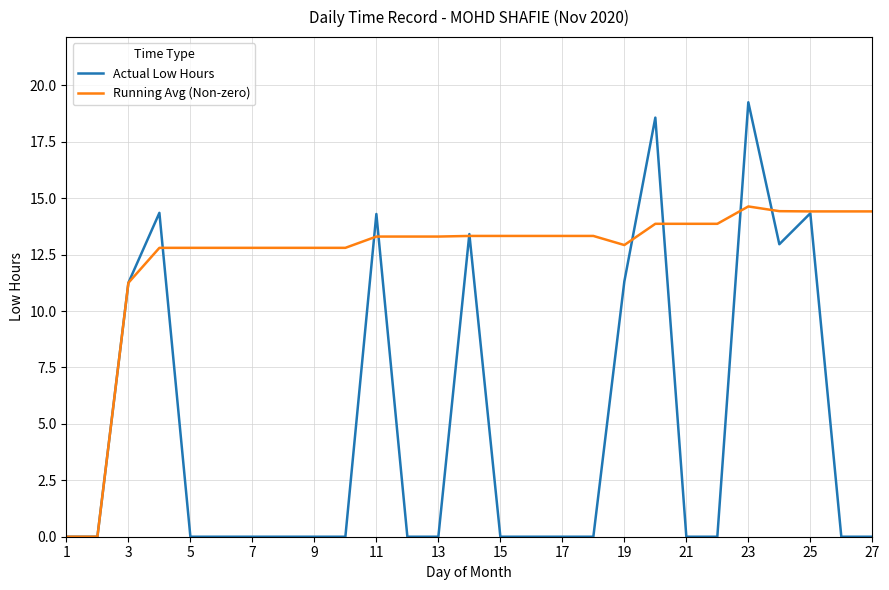

Rank the series by their maximum value, from highest to lowest.

Actual Low Hours, Running Avg (Non-zero)